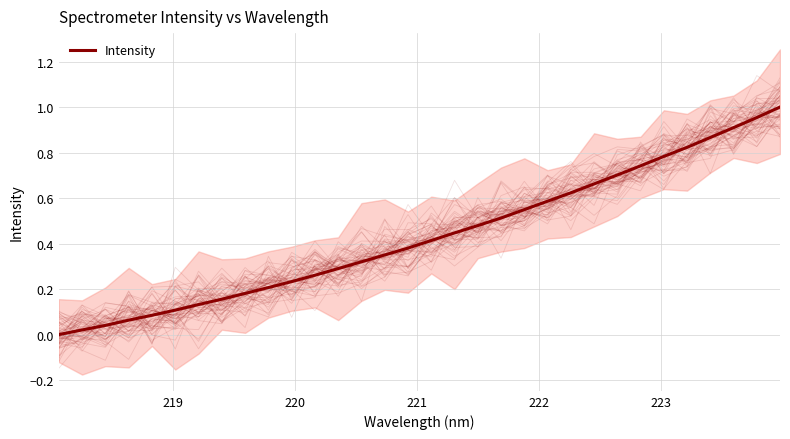

What is the greatest value displayed?

1.0